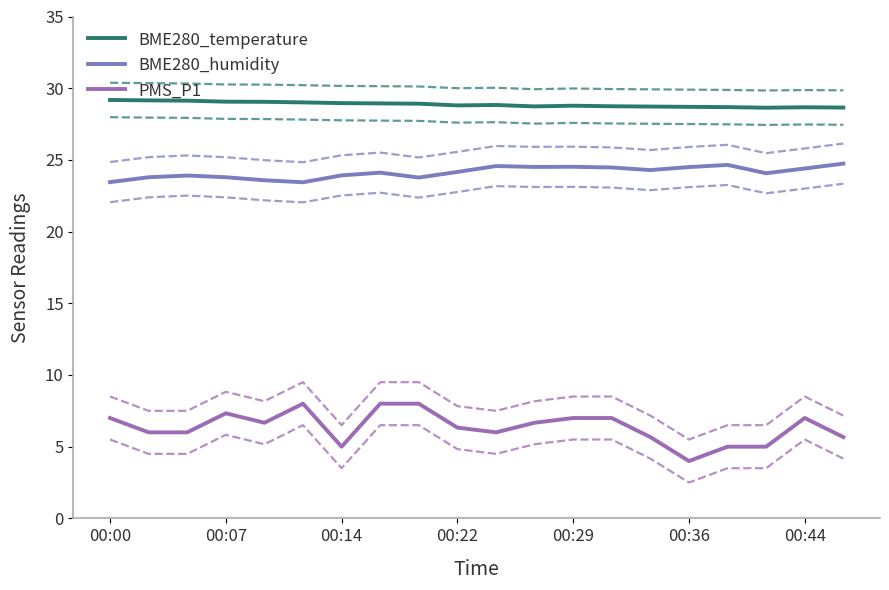

Which series has the largest total across all categories?

BME280_temperature